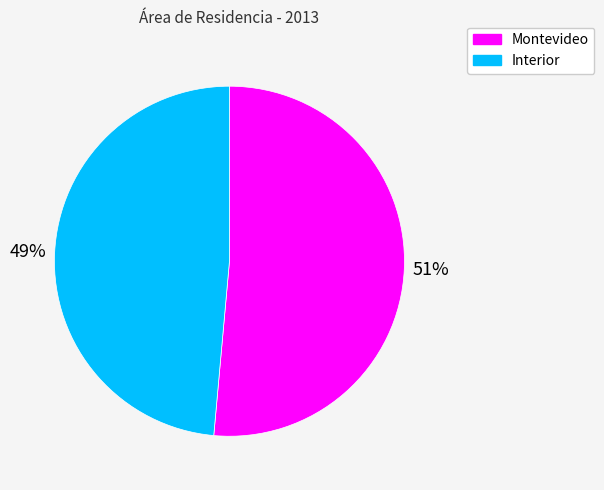

Is it true that Interior is 49% of the pie?

True